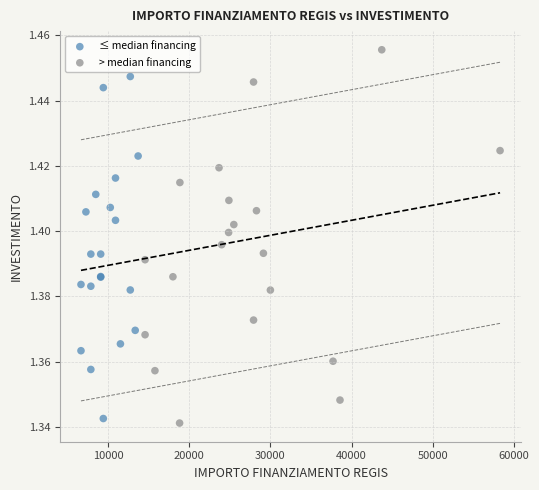

Which series reaches the maximum Y coordinate?

> median financing